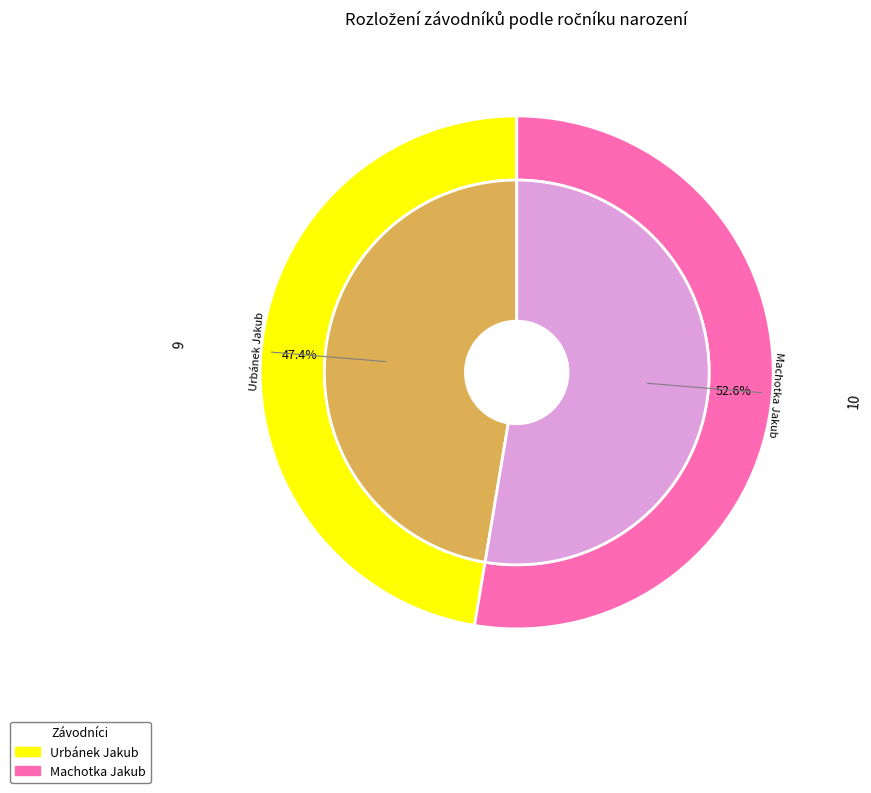

Which slice is the largest?

Machotka Jakub